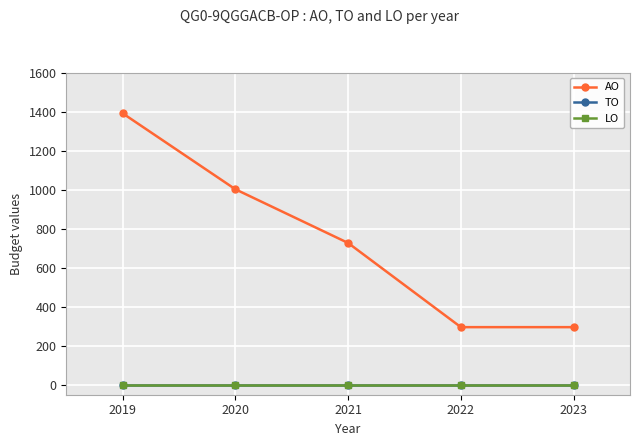

What is the value of the AO point at the 3rd from the left?

727